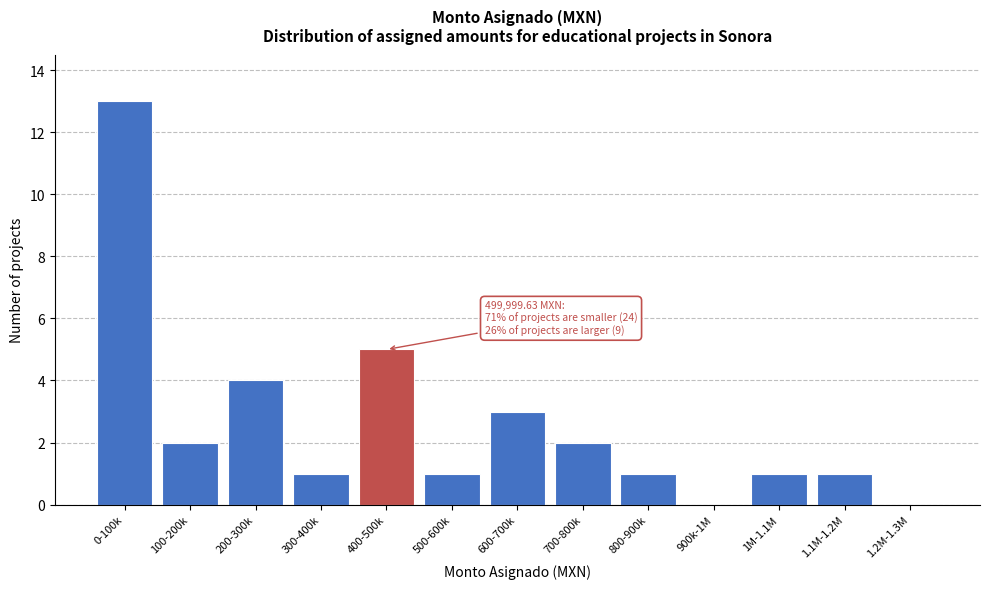

Reading left to right, what are all the values shown in this chart?

0-100k=13	100-200k=2	200-300k=4	300-400k=1	400-500k=5	500-600k=1	600-700k=3	700-800k=2	800-900k=1	900k-1M=0	1M-1.1M=1	1.1M-1.2M=1	1.2M-1.3M=0